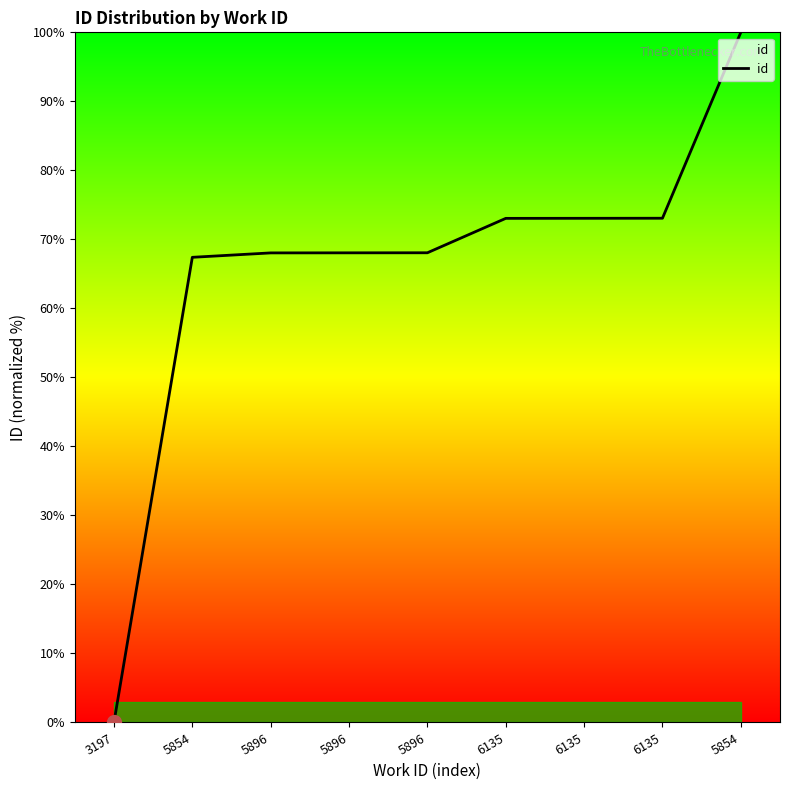

Does the chart have visible grid lines?

No